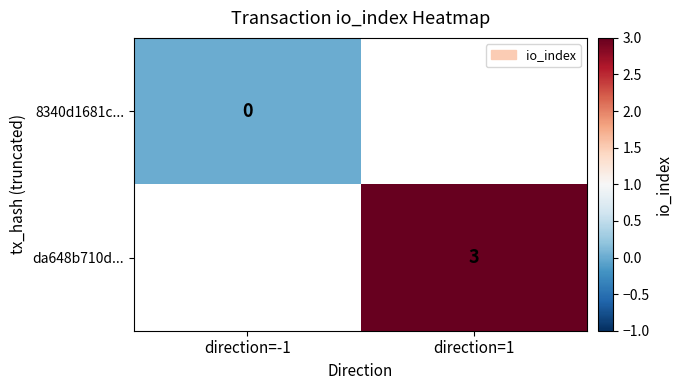

Is the value of da648b710d... at direction=1 greater than the value of 8340d1681c... at direction=-1?

Yes